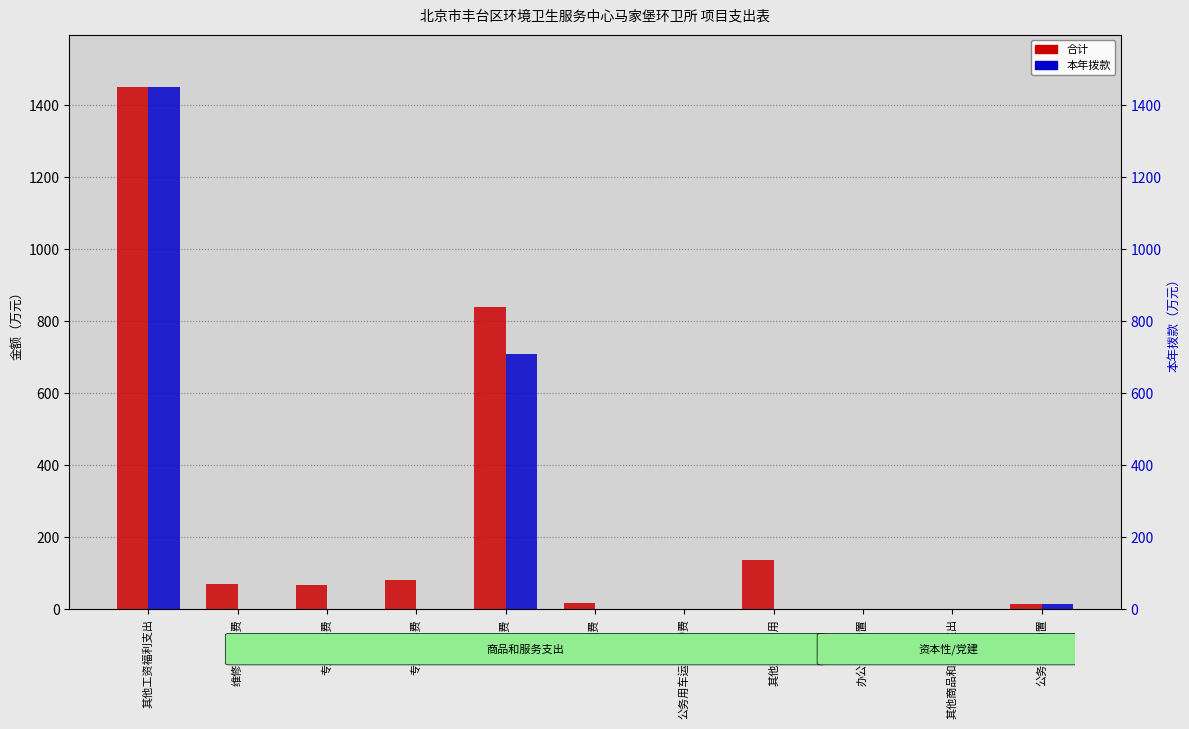

Which category has the lowest value in the 合计 series?

其他商品和服务支出